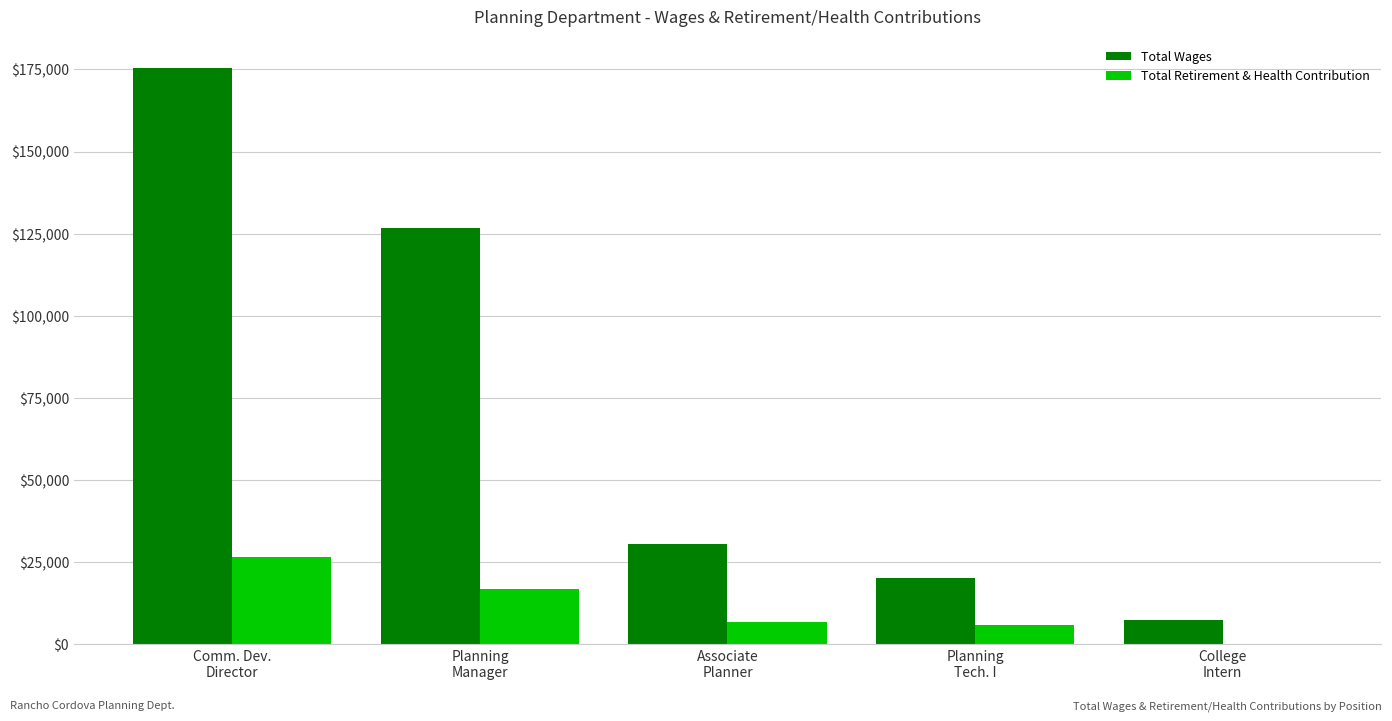

At which label does Total Wages reach its peak?

Comm. Dev.
Director